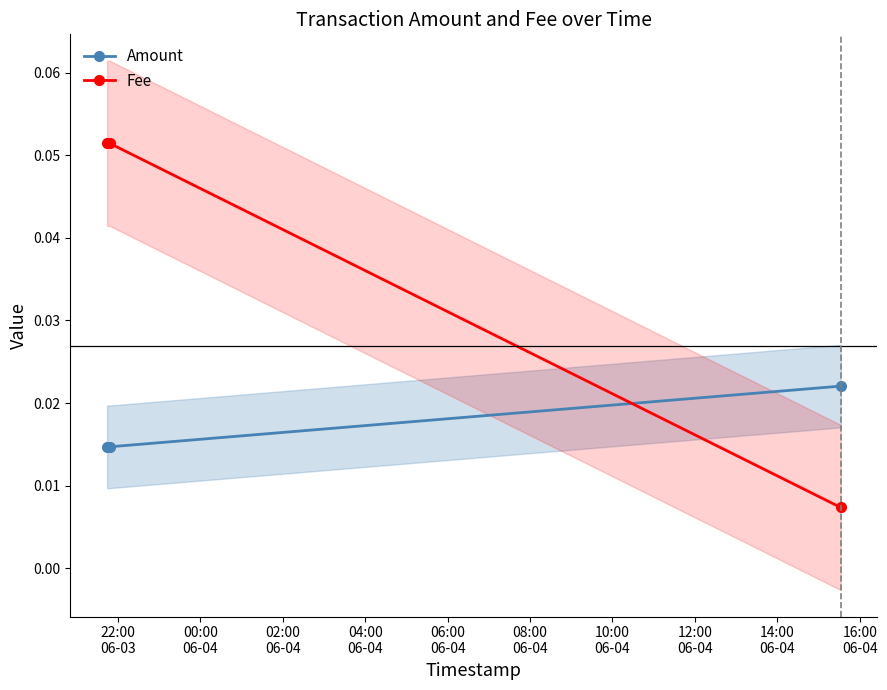

The Fee series shows 0.1 at 22:00
06-03. True or false?

True